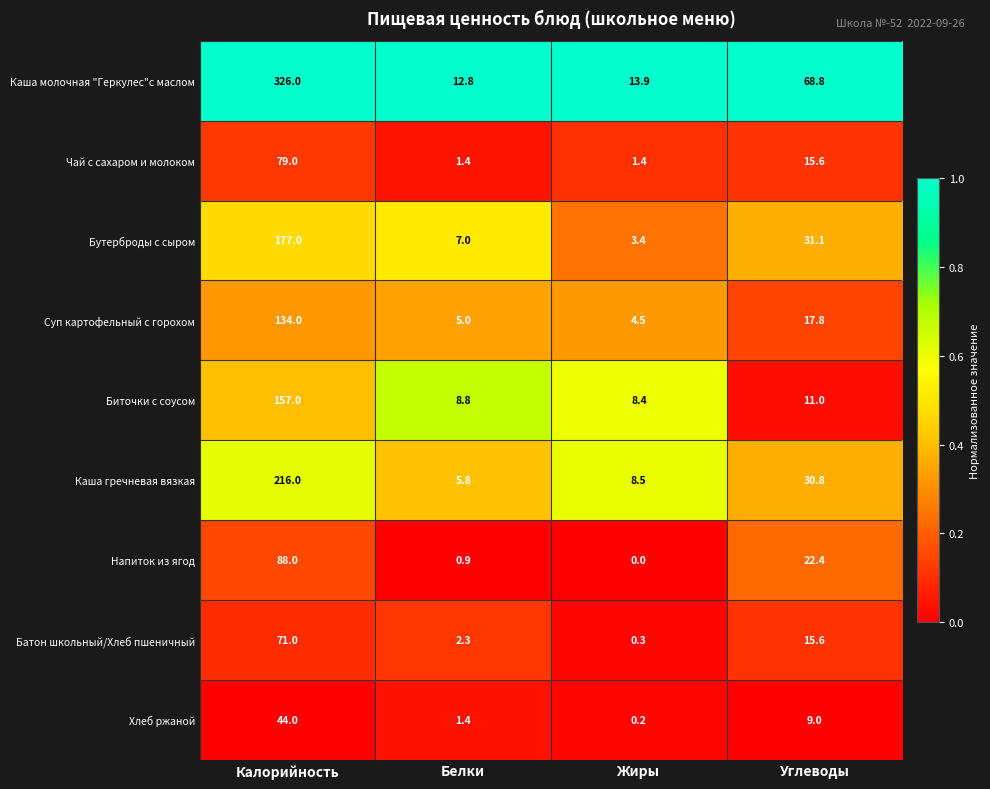

What is the sum of all Каша гречневая вязкая values?

261.1